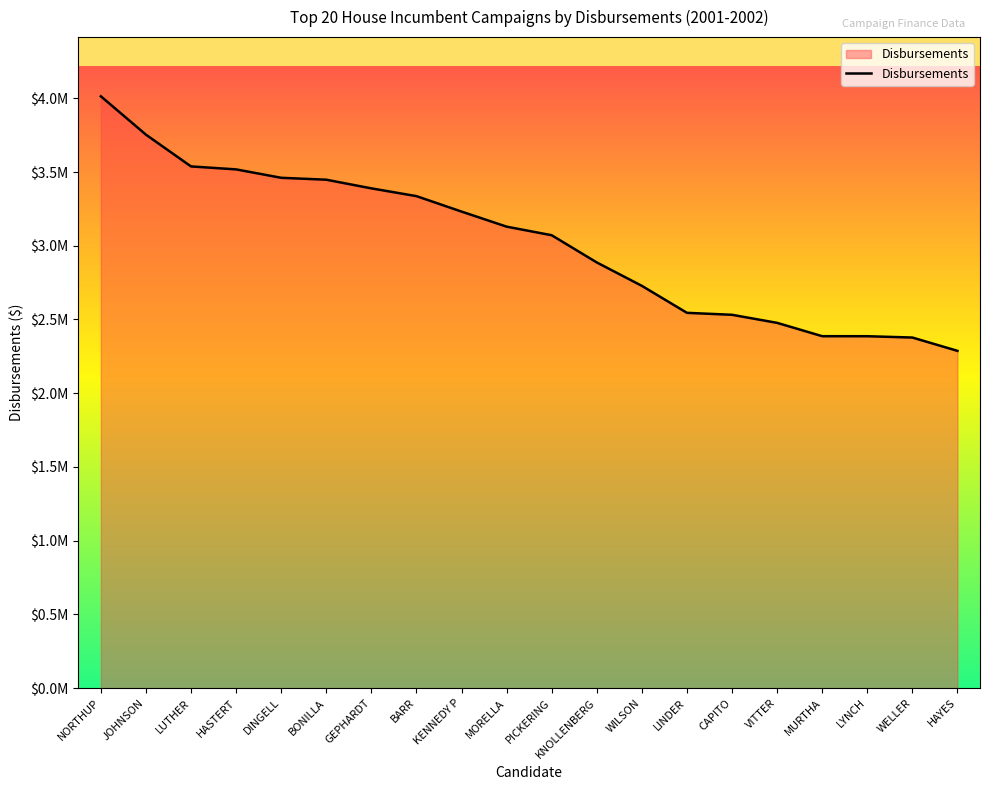

At which category does the chart reach its peak across all series?

NORTHUP